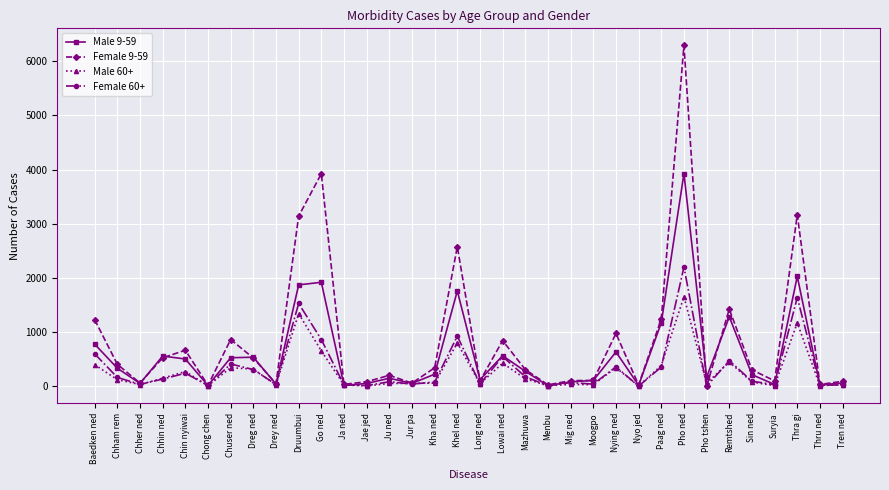

What is the difference between the highest and lowest values at Remtshed?

976